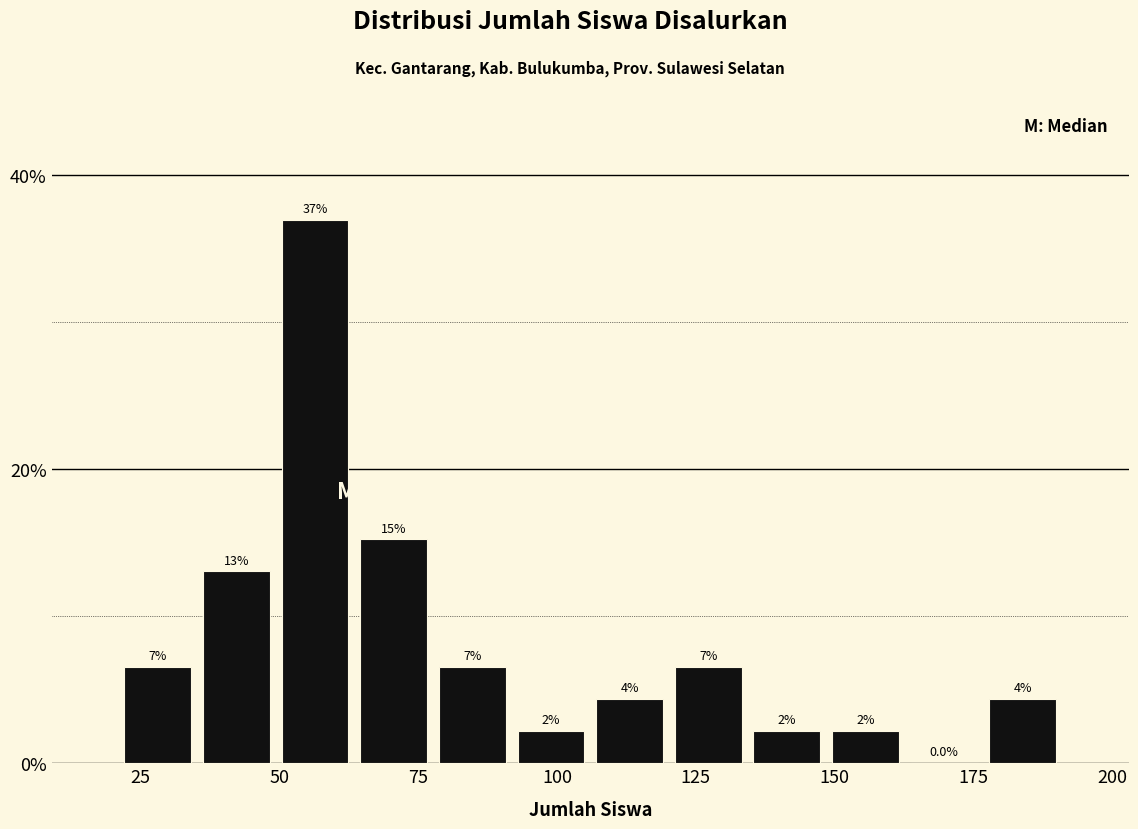

Around what value on the x-axis is the tallest bar? Give the approximate position of its centre, as read against the axis.

55